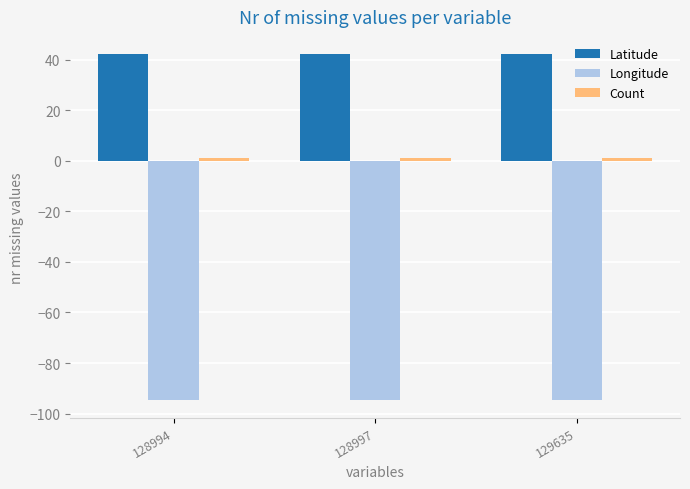

The value of Longitude at 128997 is -94.7. True or false?

True